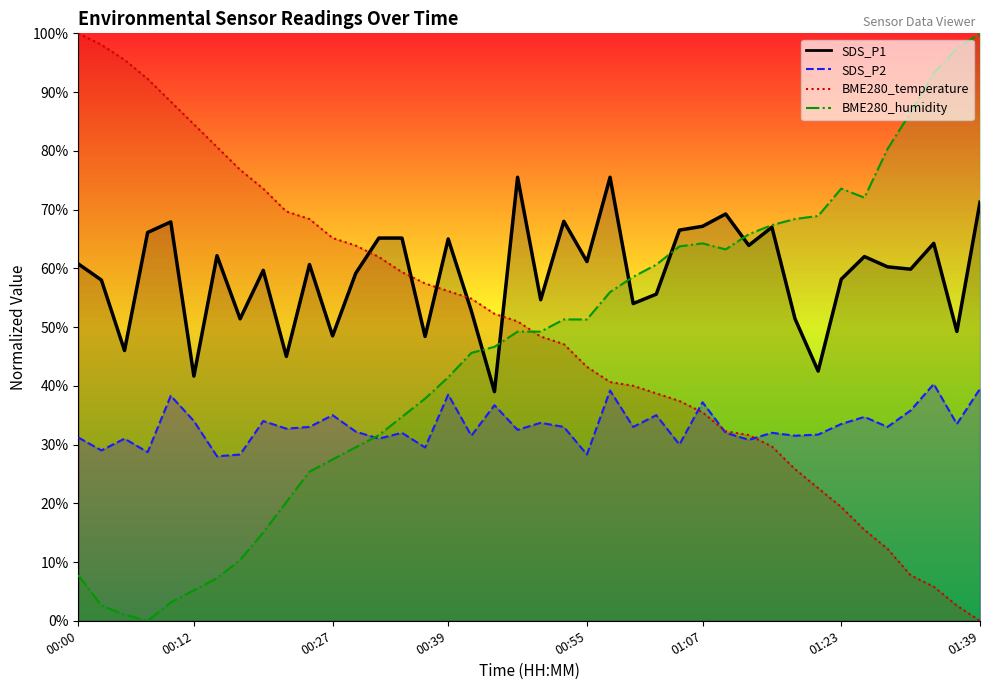

What are all the series names shown in the legend?

BME280_temperature, BME280_humidity, SDS_P1, SDS_P2